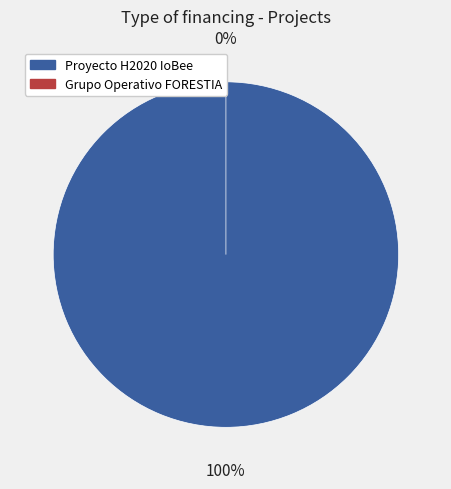

Between Grupo Operativo FORESTIA and Proyecto H2020 IoBee, which is larger?

Proyecto H2020 IoBee